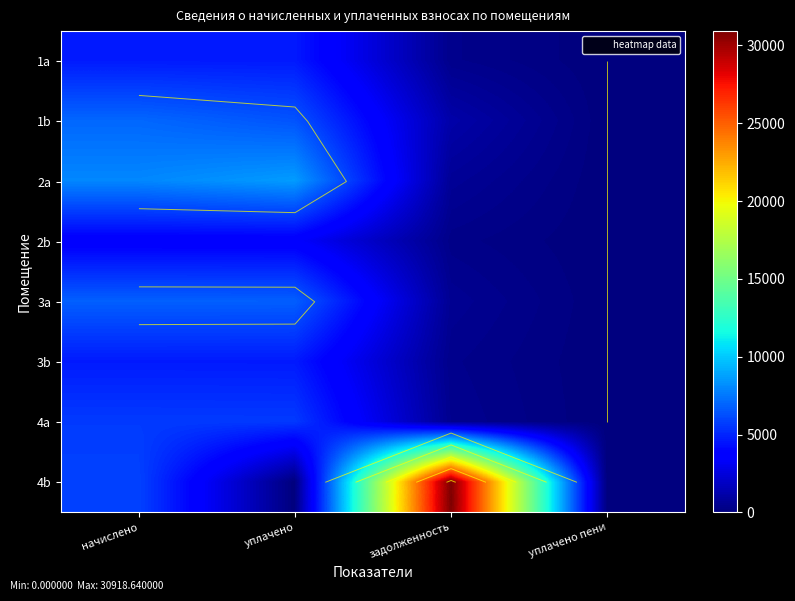

Which label corresponds to the largest value in the chart?

задолженность